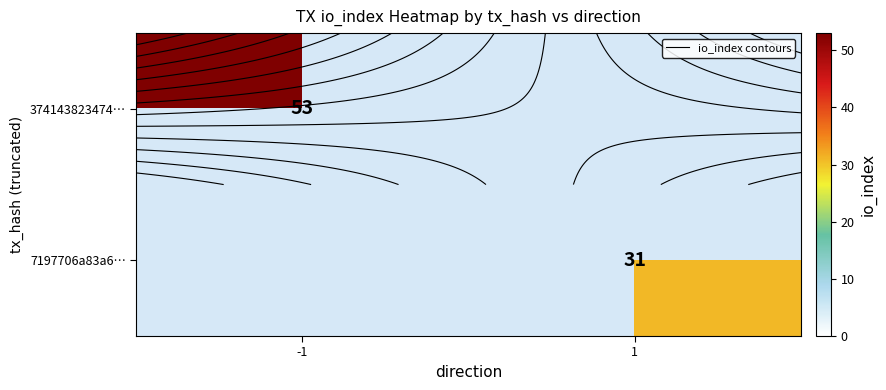

How many data points does each series have?

2